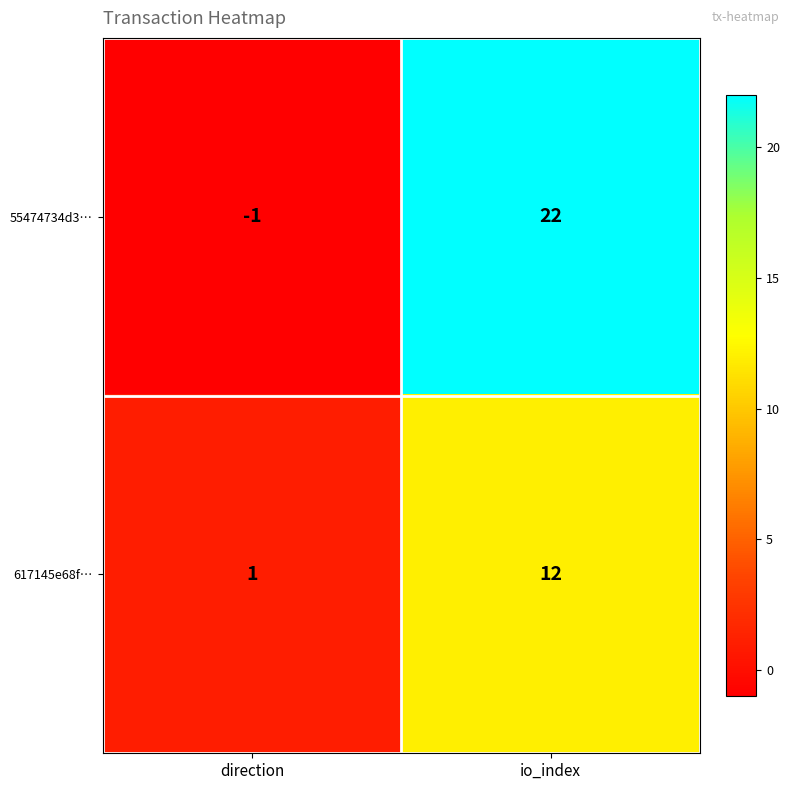

What is the spread (max minus min) of values at io_index?

10